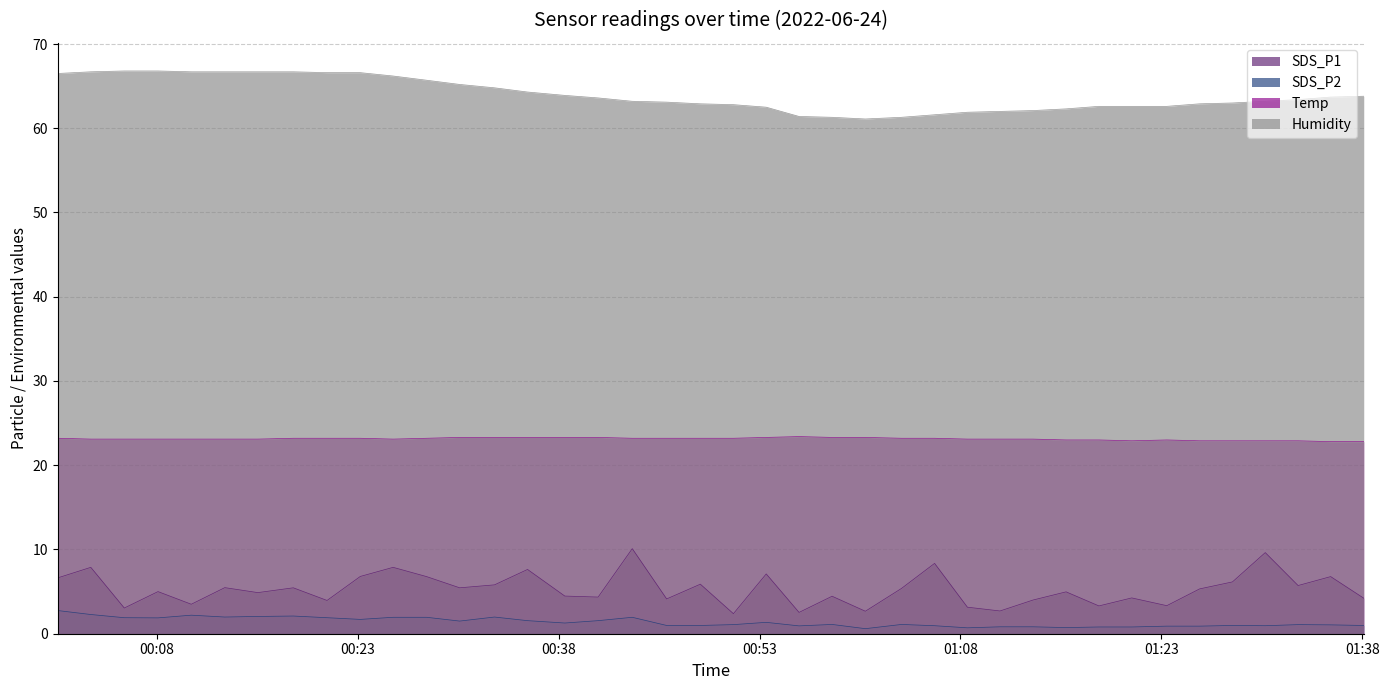

What is the greatest value displayed?

66.8